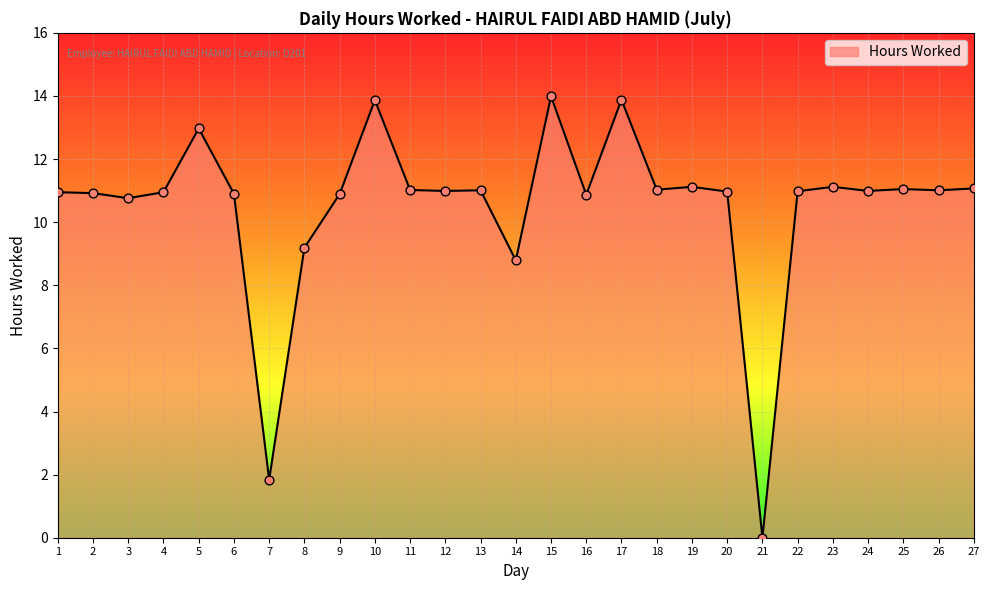

Approximately how many times larger is the value at 5 compared to 22?

1.2